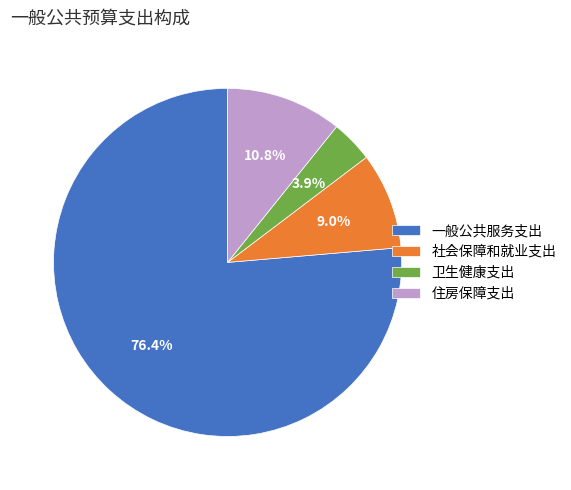

How many slices are in this pie chart?

4